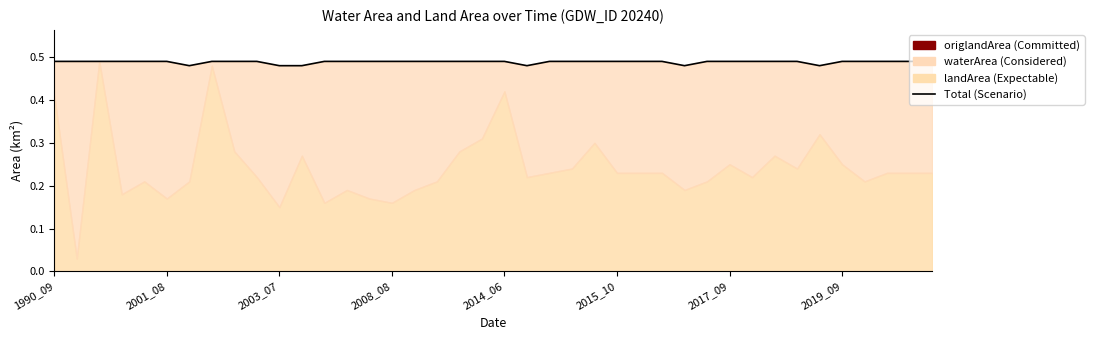

Reading left to right, transcribe all the data shown in this chart.

0.5	0.5	0.5	0.5	0.5	0.5	0.5	0.5	0.5	0.5	0.5	0.5	0.5	0.5	0.5	0.5	0.5	0.5	0.5	0.5	0.5	0.5	0.5	0.5	0.5	0.5	0.5	0.5	0.5	0.5	0.5	0.5	0.5	0.5	0.5	0.5	0.5	0.5	0.5	0.5